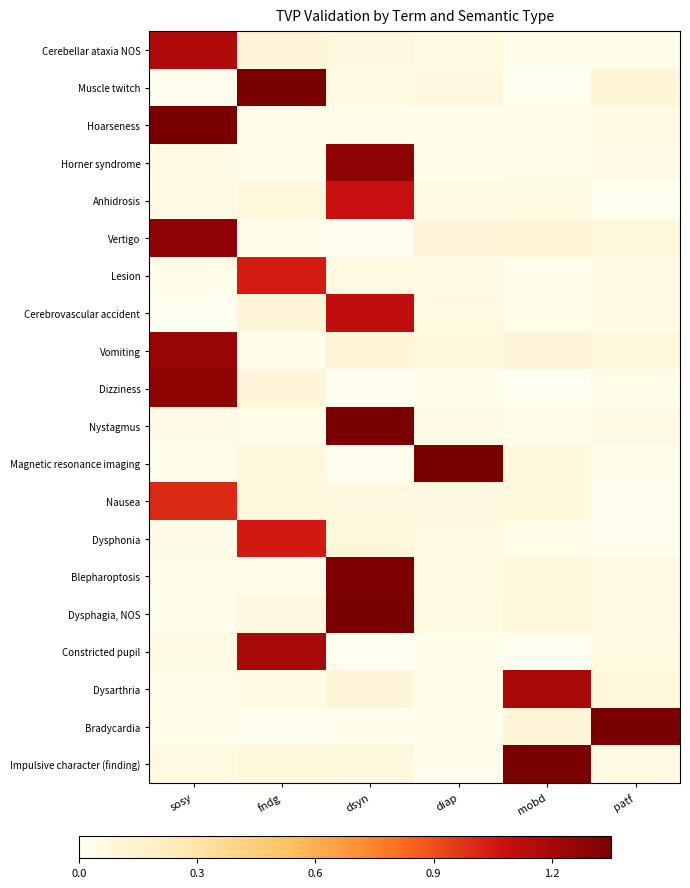

Reading left to right, what are all the values shown in this chart?

Cerebellar ataxia NOS: sosy=1.2	fndg=0.1	dsyn=0.1	diap=0.1	mobd=0.0	patf=0.0
Muscle twitch: sosy=0.0	fndg=1.4	dsyn=0.1	diap=0.1	mobd=0.0	patf=0.1
Hoarseness: sosy=1.4	fndg=0.0	dsyn=0.0	diap=0.0	mobd=0.0	patf=0.1
Horner syndrome: sosy=0.0	fndg=0.0	dsyn=1.3	diap=0.0	mobd=0.0	patf=0.0
Anhidrosis: sosy=0.0	fndg=0.1	dsyn=1.1	diap=0.1	mobd=0.1	patf=0.0
Vertigo: sosy=1.3	fndg=0.0	dsyn=0.0	diap=0.1	mobd=0.1	patf=0.1
Lesion: sosy=0.0	fndg=1.0	dsyn=0.1	diap=0.0	mobd=0.0	patf=0.1
Cerebrovascular accident: sosy=0.0	fndg=0.1	dsyn=1.1	diap=0.1	mobd=0.0	patf=0.1
Vomiting: sosy=1.2	fndg=0.0	dsyn=0.1	diap=0.1	mobd=0.1	patf=0.1
Dizziness: sosy=1.3	fndg=0.1	dsyn=0.0	diap=0.0	mobd=0.0	patf=0.0
Nystagmus: sosy=0.0	fndg=0.0	dsyn=1.4	diap=0.0	mobd=0.0	patf=0.1
Magnetic resonance imaging: sosy=0.0	fndg=0.1	dsyn=0.0	diap=1.4	mobd=0.1	patf=0.0
Nausea: sosy=1.0	fndg=0.1	dsyn=0.1	diap=0.1	mobd=0.1	patf=0.0
Dysphonia: sosy=0.0	fndg=1.1	dsyn=0.1	diap=0.1	mobd=0.0	patf=0.0
Blepharoptosis: sosy=0.0	fndg=0.0	dsyn=1.3	diap=0.1	mobd=0.1	patf=0.0
Dysphagia, NOS: sosy=0.0	fndg=0.1	dsyn=1.3	diap=0.1	mobd=0.1	patf=0.1
Constricted pupil: sosy=0.1	fndg=1.2	dsyn=0.0	diap=0.0	mobd=0.0	patf=0.1
Dysarthria: sosy=0.0	fndg=0.1	dsyn=0.1	diap=0.0	mobd=1.2	patf=0.1
Bradycardia: sosy=0.0	fndg=0.0	dsyn=0.0	diap=0.0	mobd=0.1	patf=1.4
Impulsive character (finding): sosy=0.1	fndg=0.1	dsyn=0.1	diap=0.0	mobd=1.4	patf=0.1